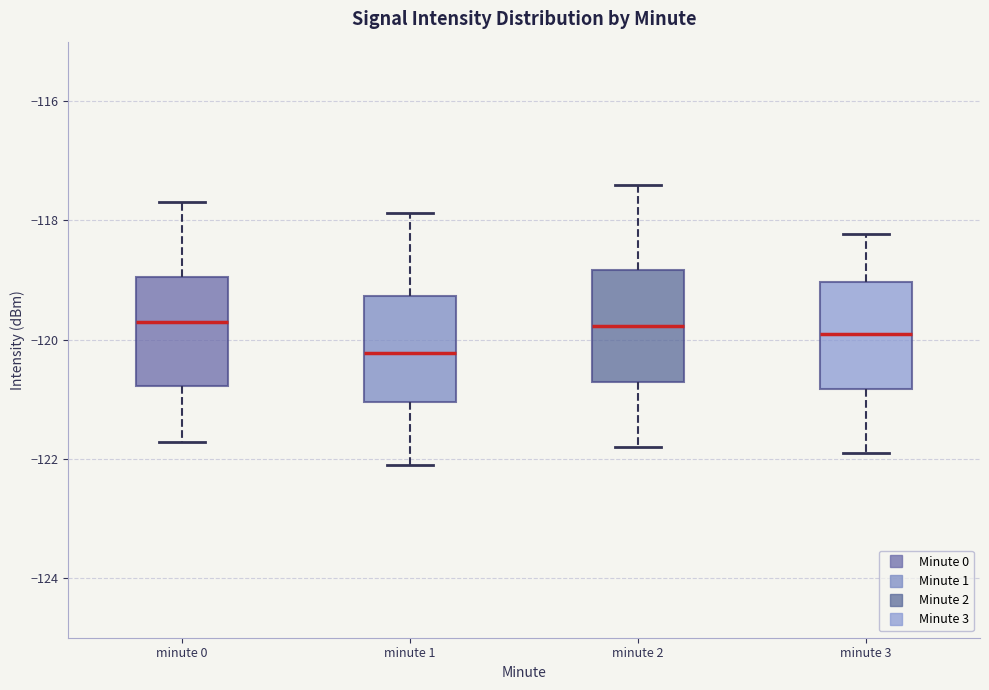

Reading left to right, read every box against the y-axis: the position of its median line, the range the box covers, and the ends of its whiskers. The values are not printed on the chart, so give them approximately, as read against the axis.

minute 0: median -119.8, box -120.8 to -119.0, whiskers -121.8 to -117.6
minute 1: median -120.2, box -121.0 to -119.2, whiskers -122.2 to -117.8
minute 2: median -119.8, box -120.8 to -118.8, whiskers -121.8 to -117.4
minute 3: median -120.0, box -120.8 to -119.0, whiskers -122.0 to -118.2